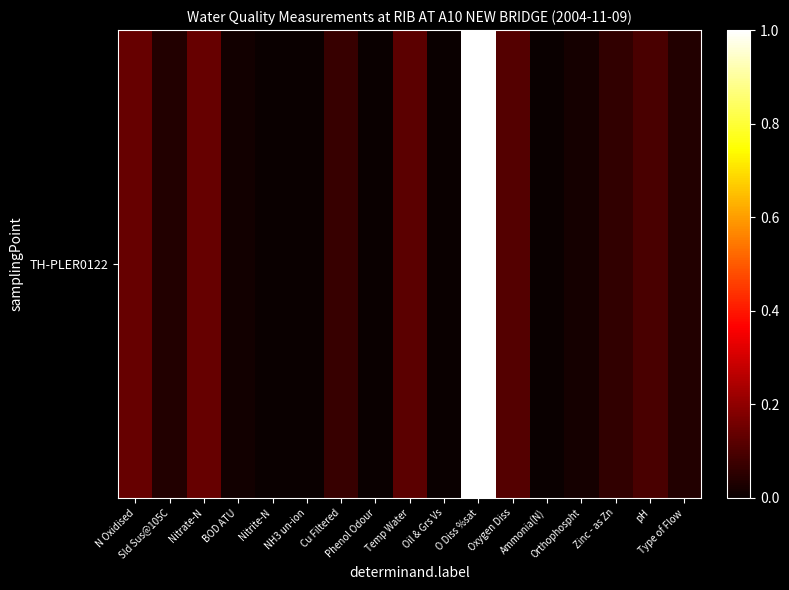

True or false: the data shows 0.1 at Nitrate-N.

True